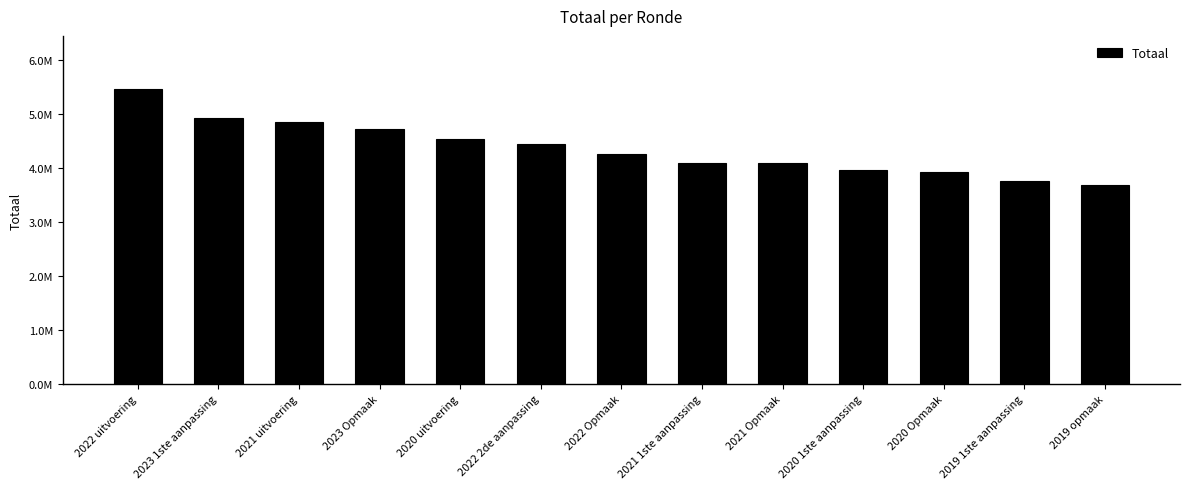

Which category has the highest value across all series?

2022 uitvoering